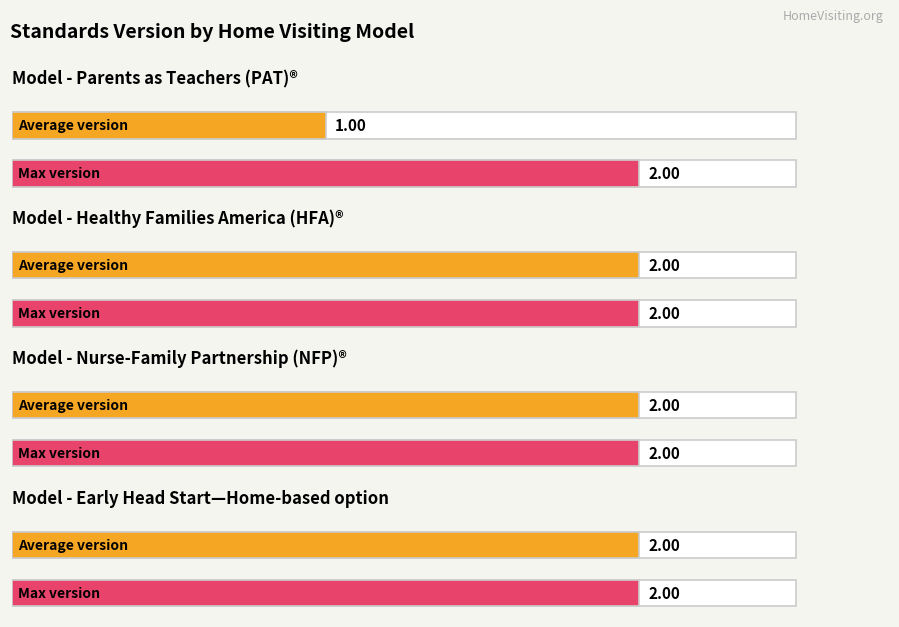

Where is the data nearest to the value 1?

Parents as Teachers (PAT)®